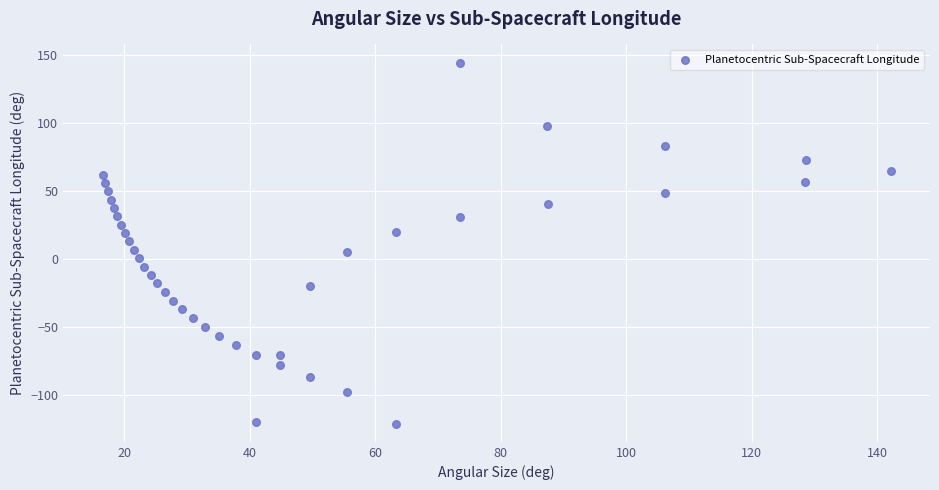

What is the range of X values (max minus min)?

125.6